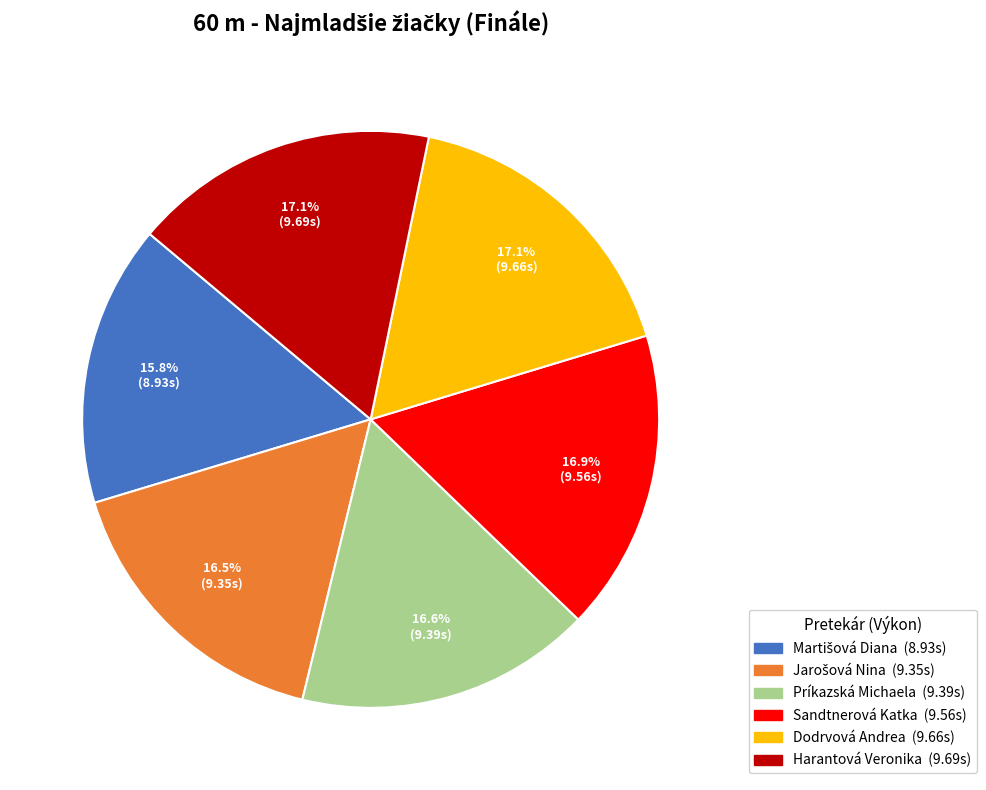

What percentage is the Príkazská Michaela slice, to the nearest percent?

17%